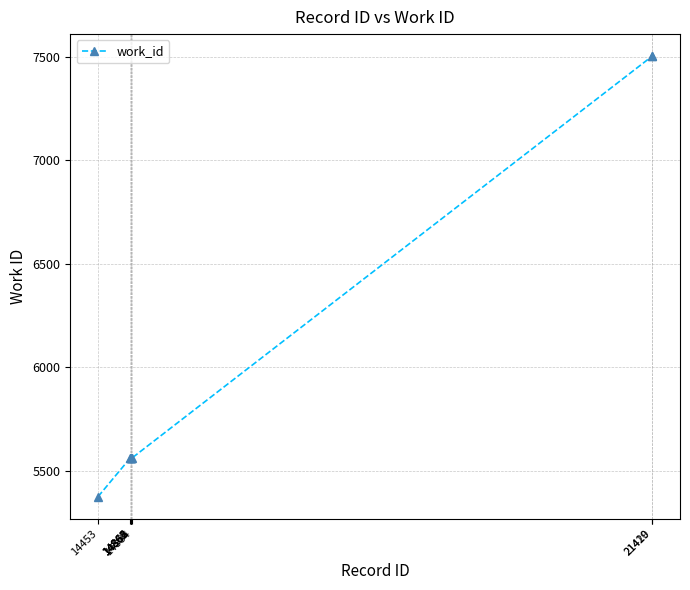

Reading right to left, transcribe all the data shown in this chart.

7502	7502	5562	5562	5562	5562	5562	5562	5374